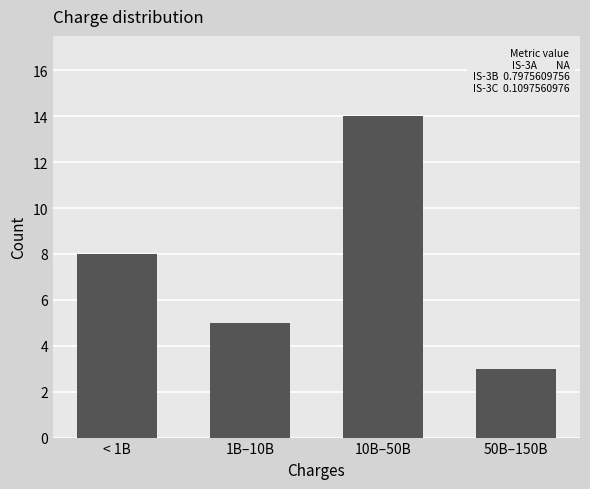

Reading left to right, extract all data points from this chart.

8	5	14	3